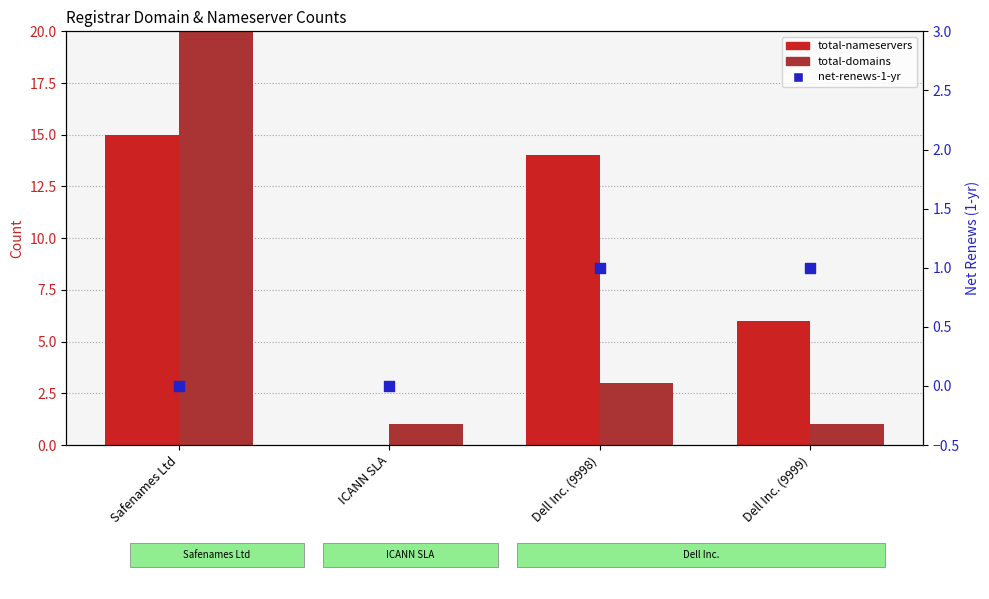

At which category is the sum across all series the highest?

Safenames Ltd